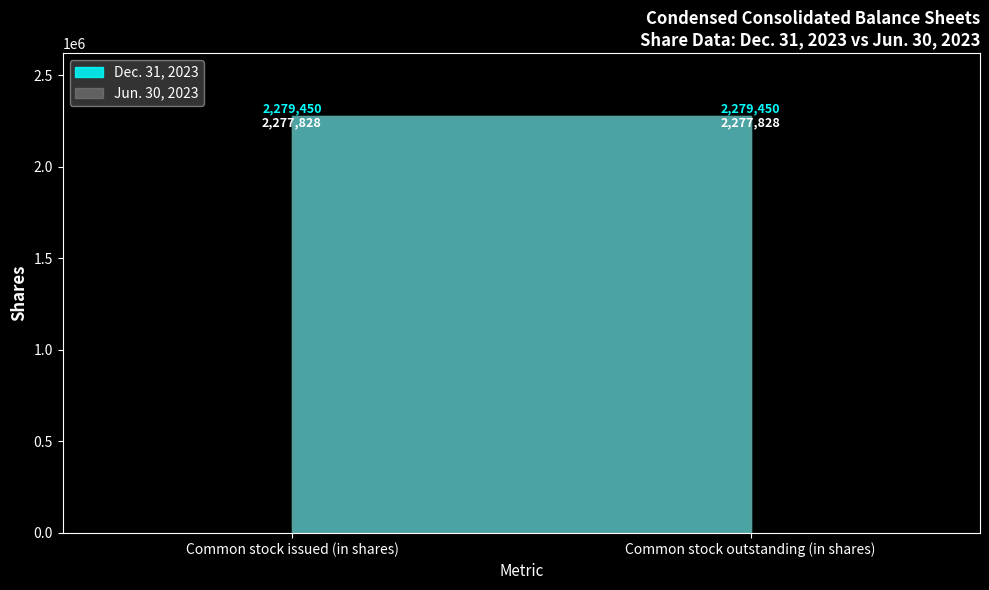

What position from the right is Common stock outstanding (in shares)?

1